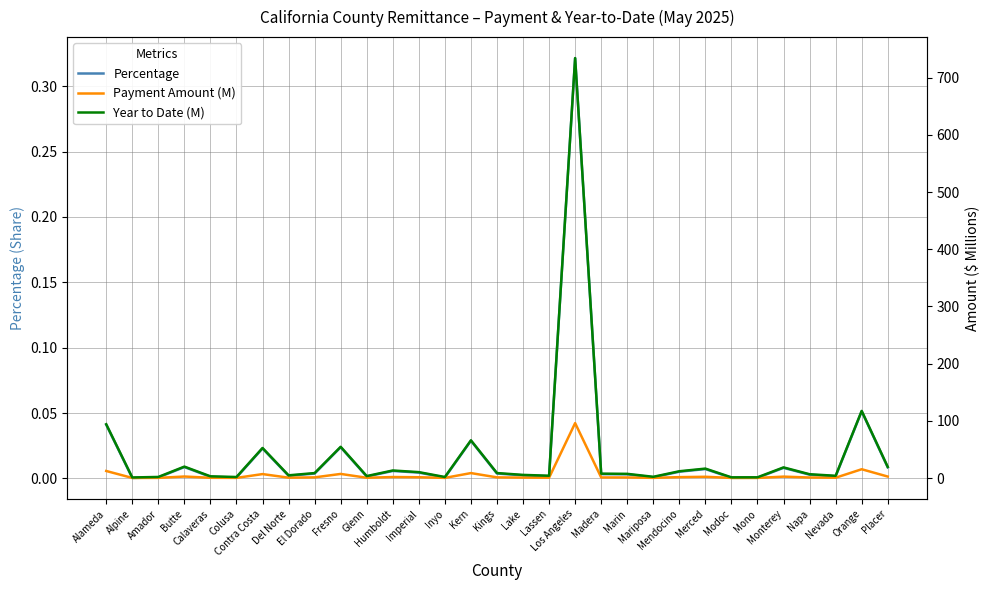

What position from the right is Nevada?

3